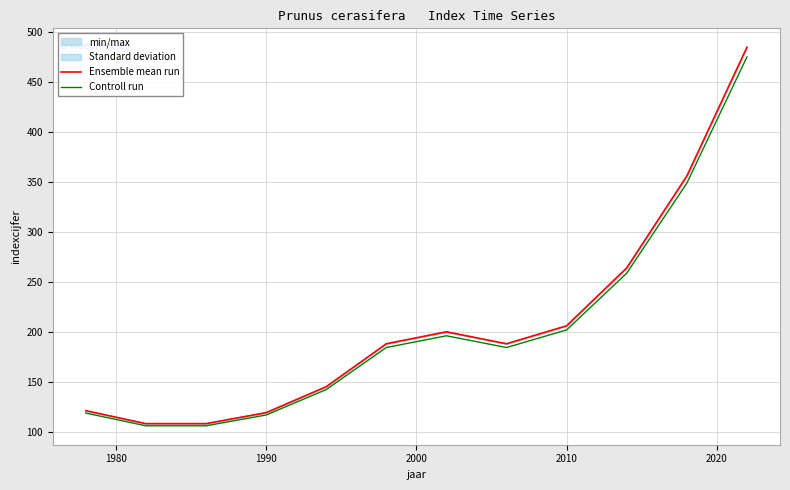

Which series has the widest spread of values?

Ensemble mean run